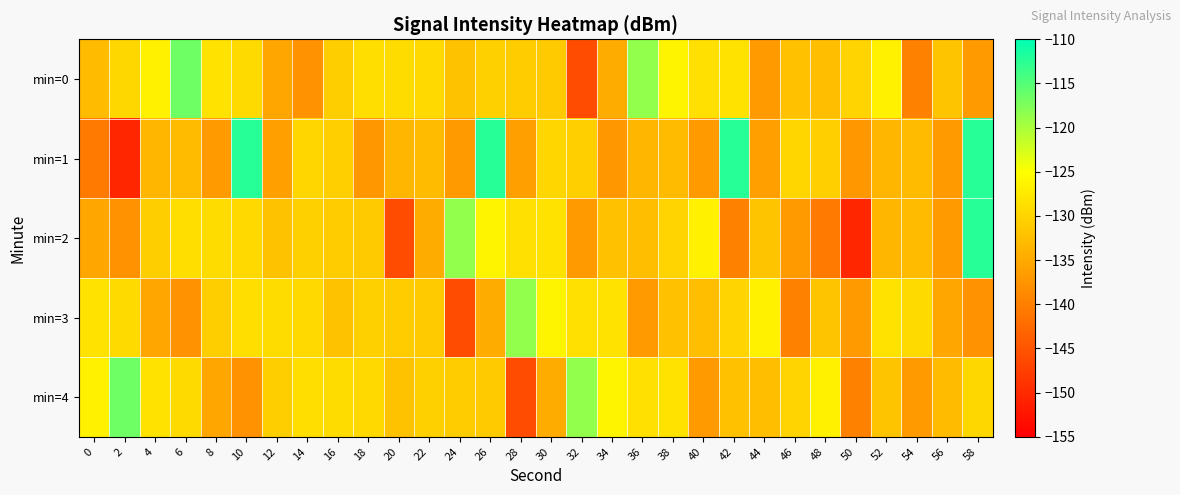

Between 0 and 38, which is larger?

38